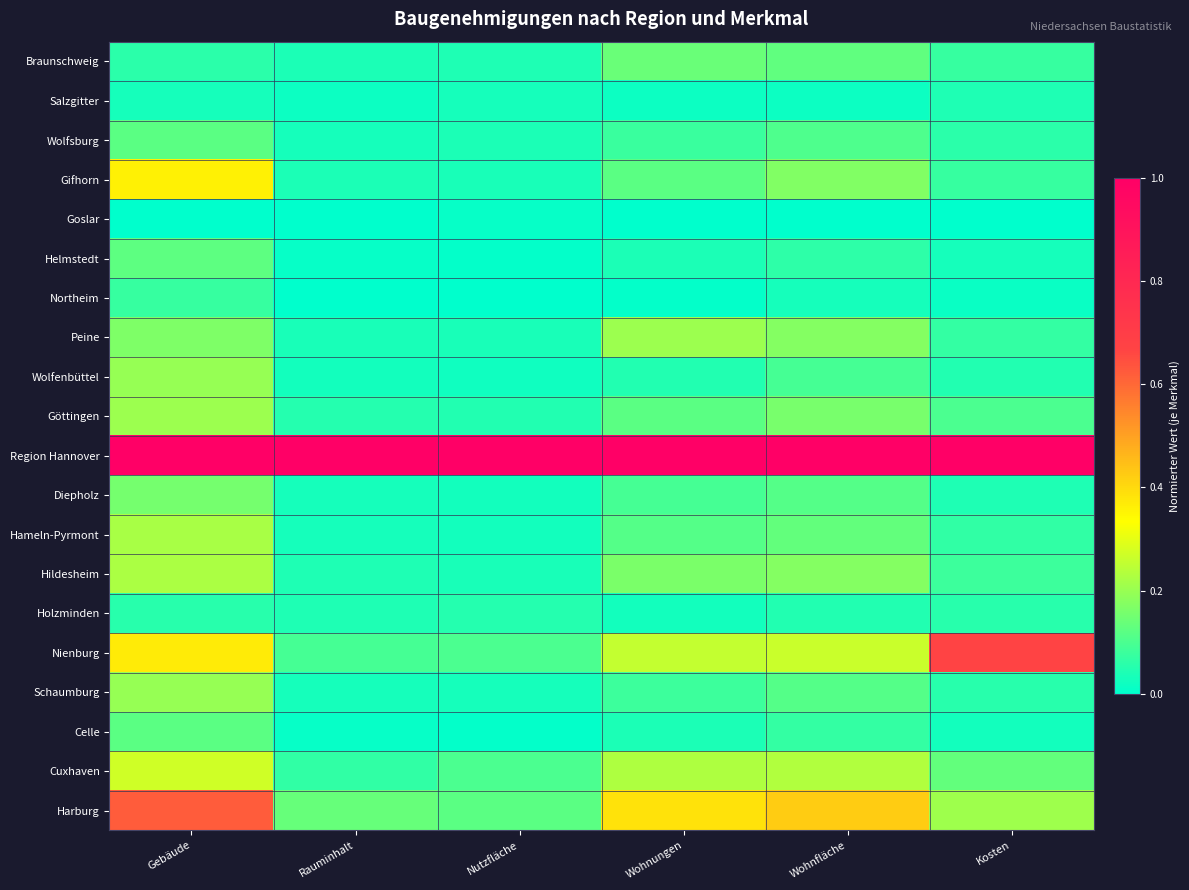

What is the difference between the highest and lowest values at Nutzfläche?

1.0